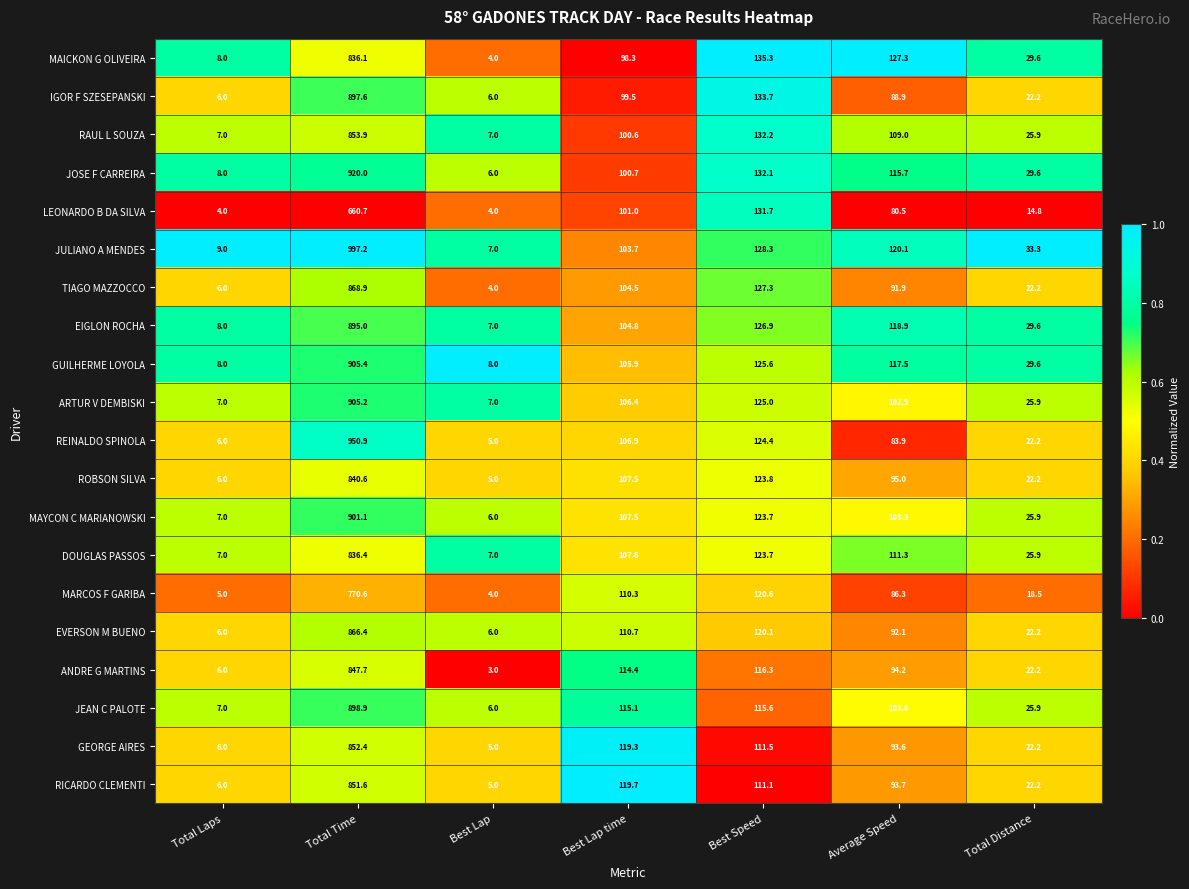

What is the total value across all series at Average Speed?

2029.7